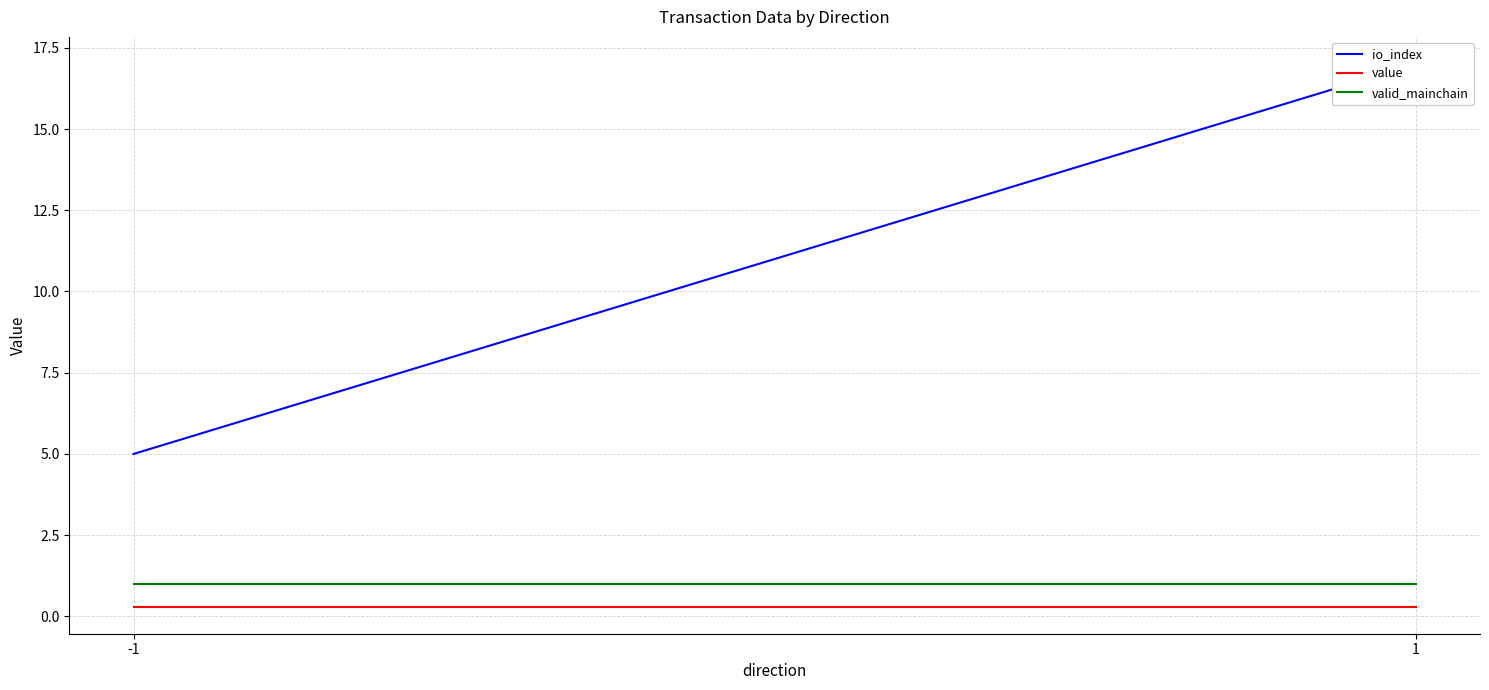

At how many categories does at least one series exceed 5?

1